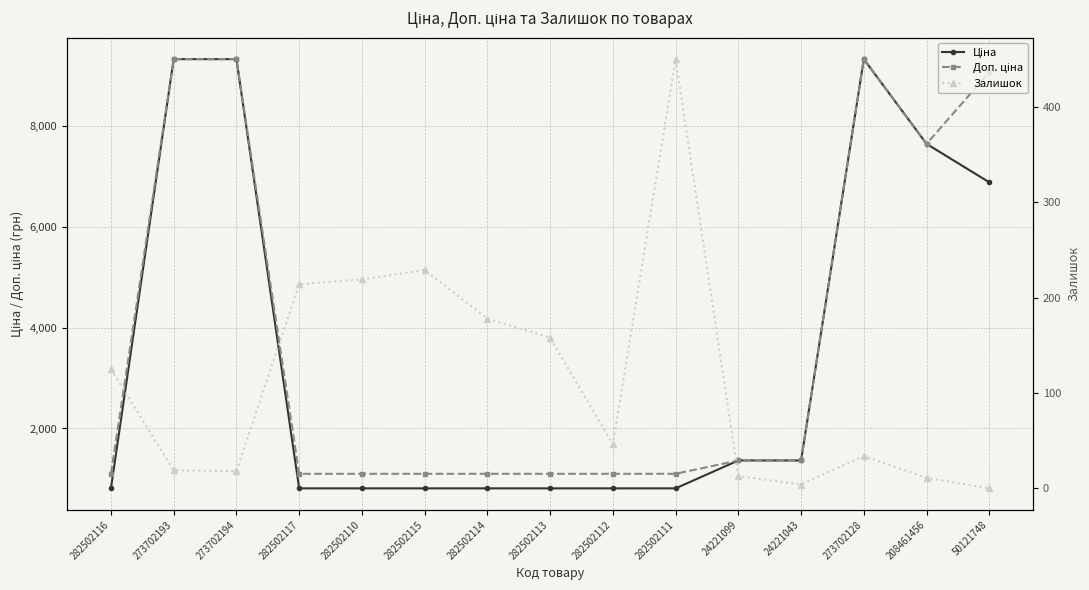

Rank the series at 24221099 from highest to lowest value.

Ціна, Доп. ціна, Залишок